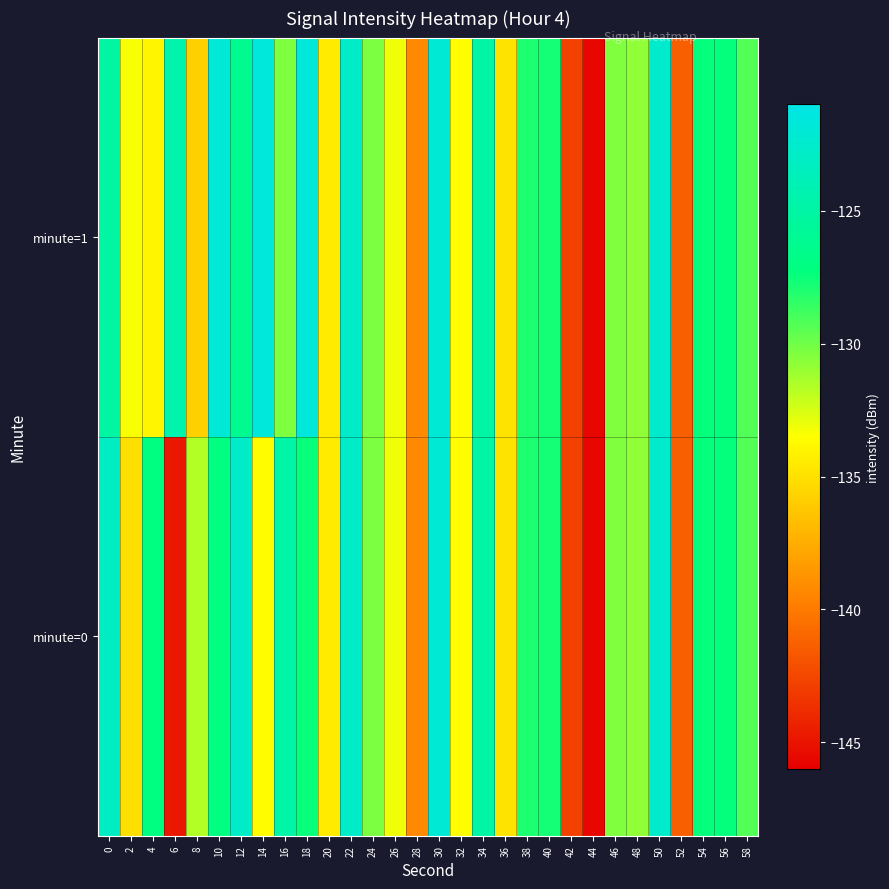

Reading right to left, transcribe all the data shown in this chart.

minute=0: 58=-129.3	56=-127.4	54=-127.4	52=-141.3	50=-122.6	48=-130.8	46=-130.4	44=-145.6	42=-142.8	40=-127.8	38=-127.9	36=-134.8	34=-125.0	32=-133.6	30=-122.0	28=-139.2	26=-133.1	24=-130.3	22=-122.7	20=-134.4	18=-127.5	16=-124.8	14=-133.6	12=-122.8	10=-127.2	8=-131.6	6=-144.8	4=-127.2	2=-135.1	0=-123.1
minute=1: 58=-129.3	56=-127.4	54=-127.4	52=-141.3	50=-122.6	48=-130.8	46=-130.4	44=-145.6	42=-142.8	40=-127.8	38=-127.9	36=-134.8	34=-125.0	32=-133.6	30=-122.0	28=-139.2	26=-133.1	24=-130.3	22=-122.7	20=-134.4	18=-121.7	16=-130.3	14=-121.5	12=-126.2	10=-121.9	8=-135.8	6=-124.6	4=-133.9	2=-133.3	0=-125.1